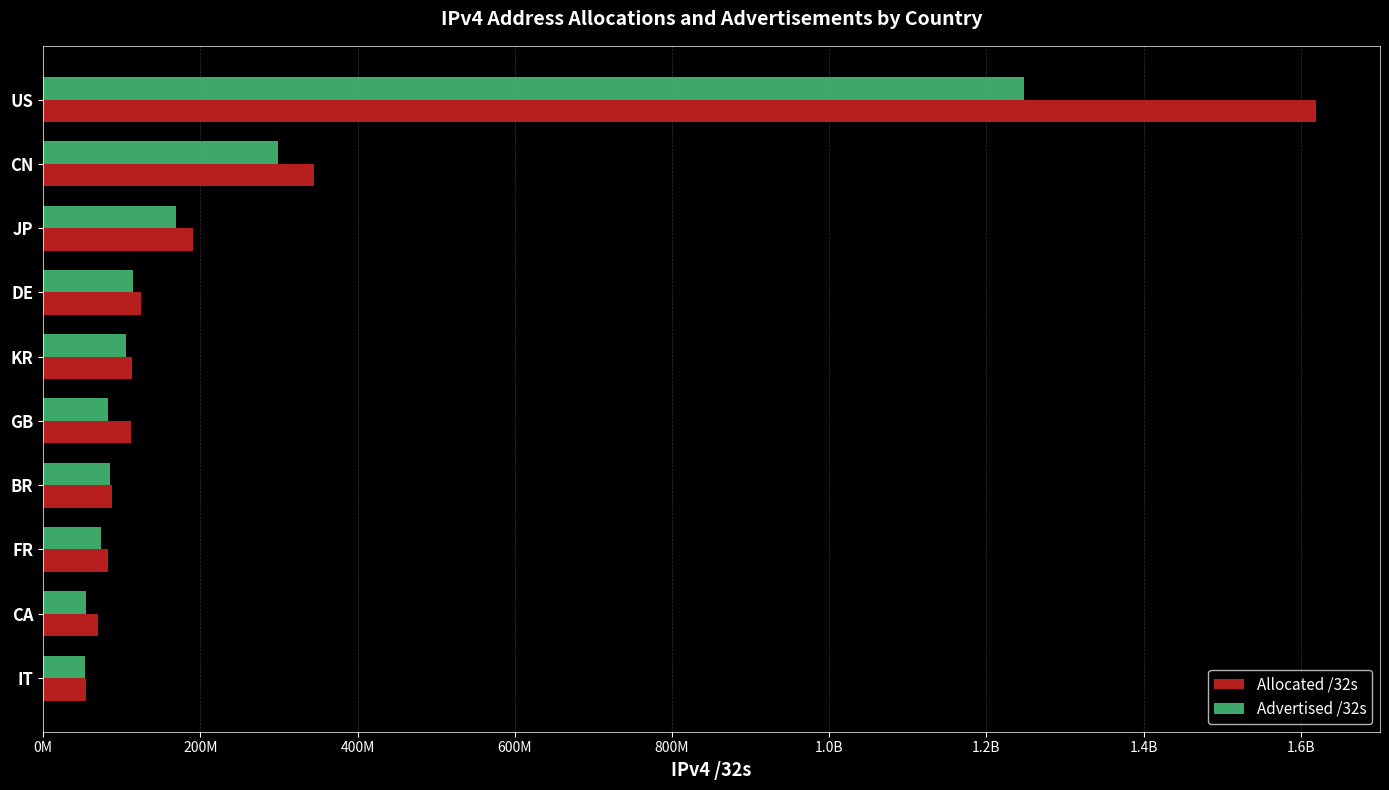

What are all the series names shown in the legend?

Allocated /32s, Advertised /32s